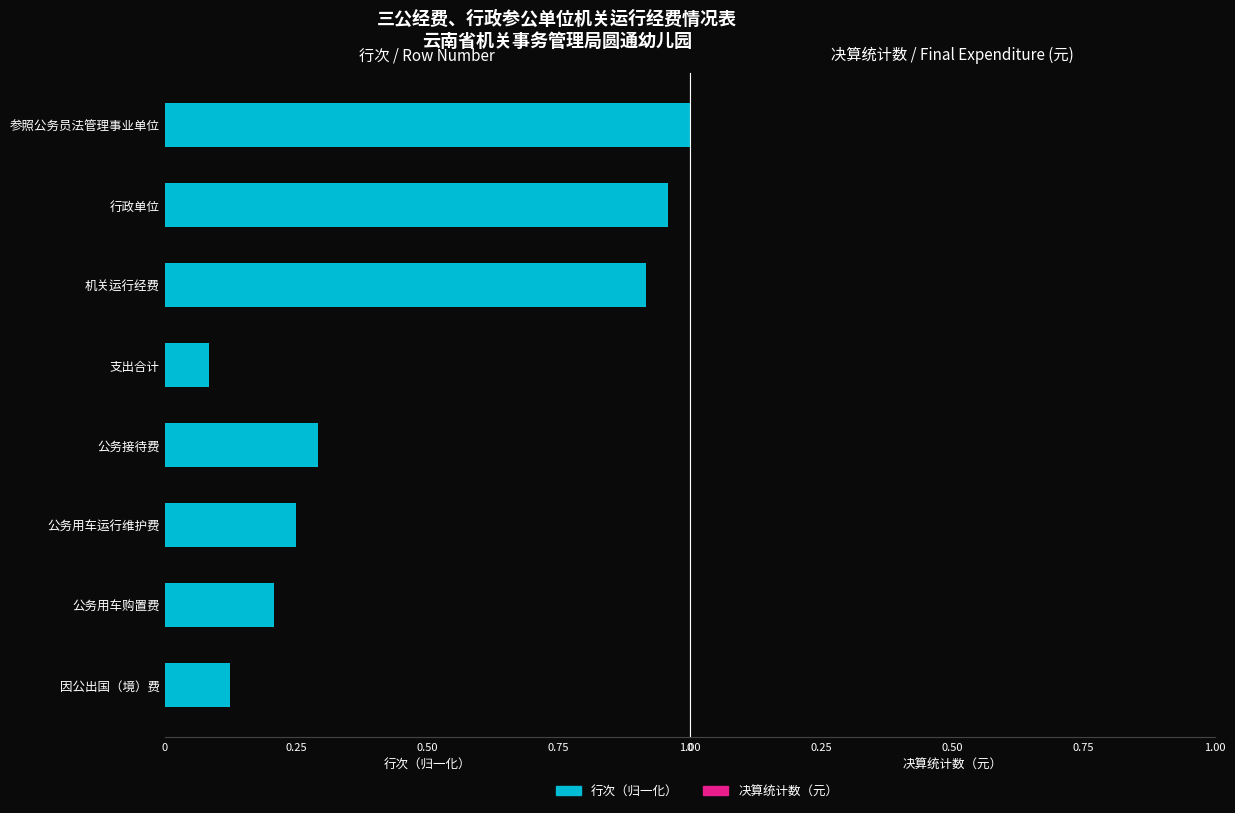

The value at 公务接待费 is 0.2. True or false?

False